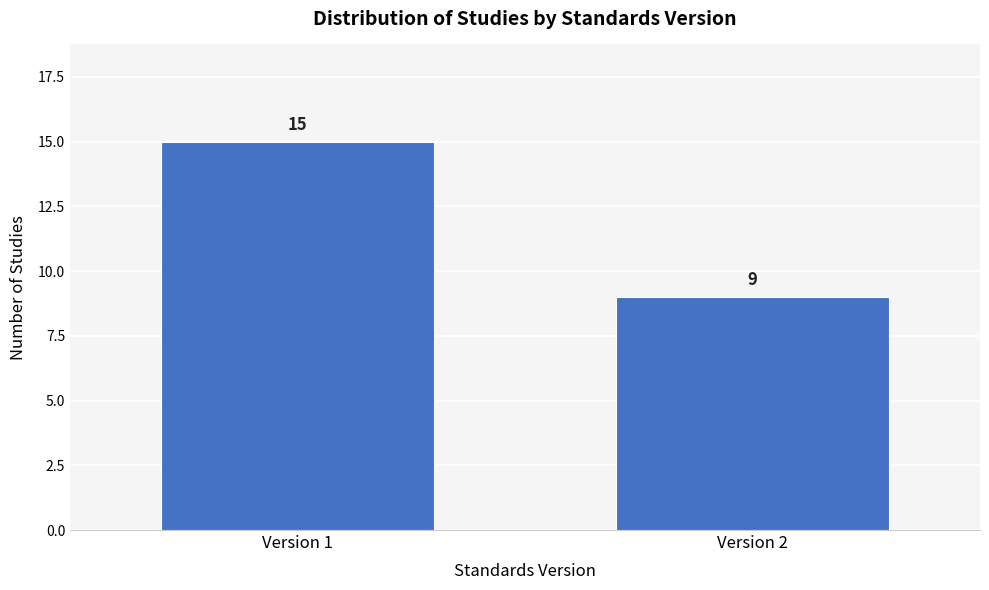

Reading right to left, what are all the values shown in this chart?

9	15